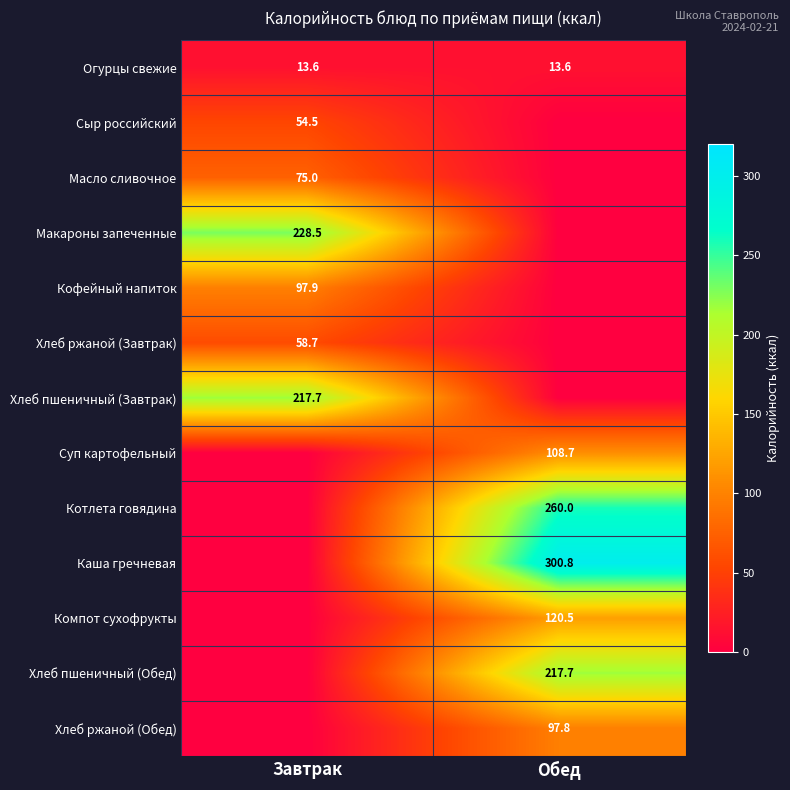

The value of Компот сухофрукты at Обед is 34.0. True or false?

False